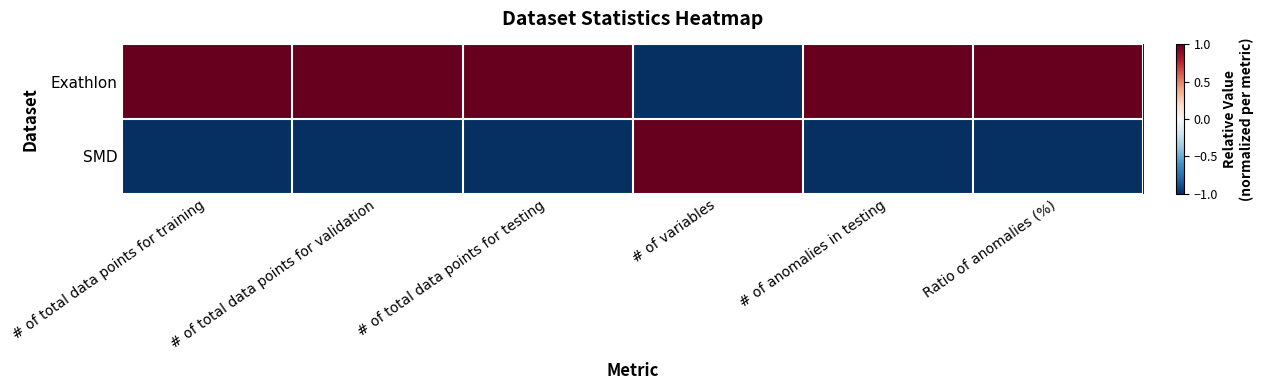

At which category is the sum across all series the highest?

# of total data points for training